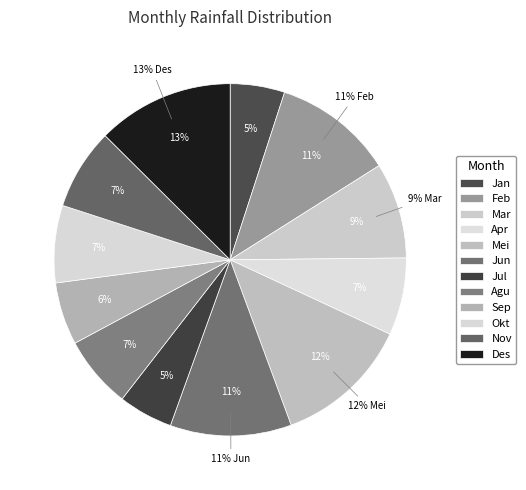

Which slice is the smallest?

Jan